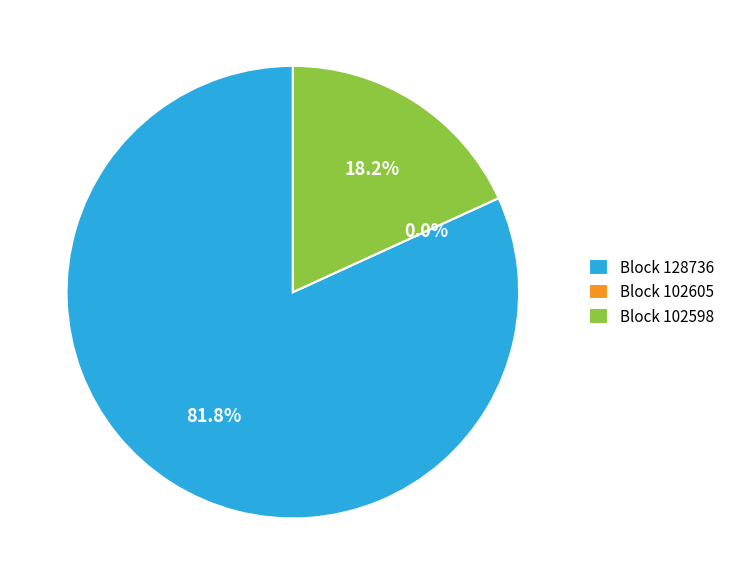

What is the total percentage of 128736 and 102605?

81.8%